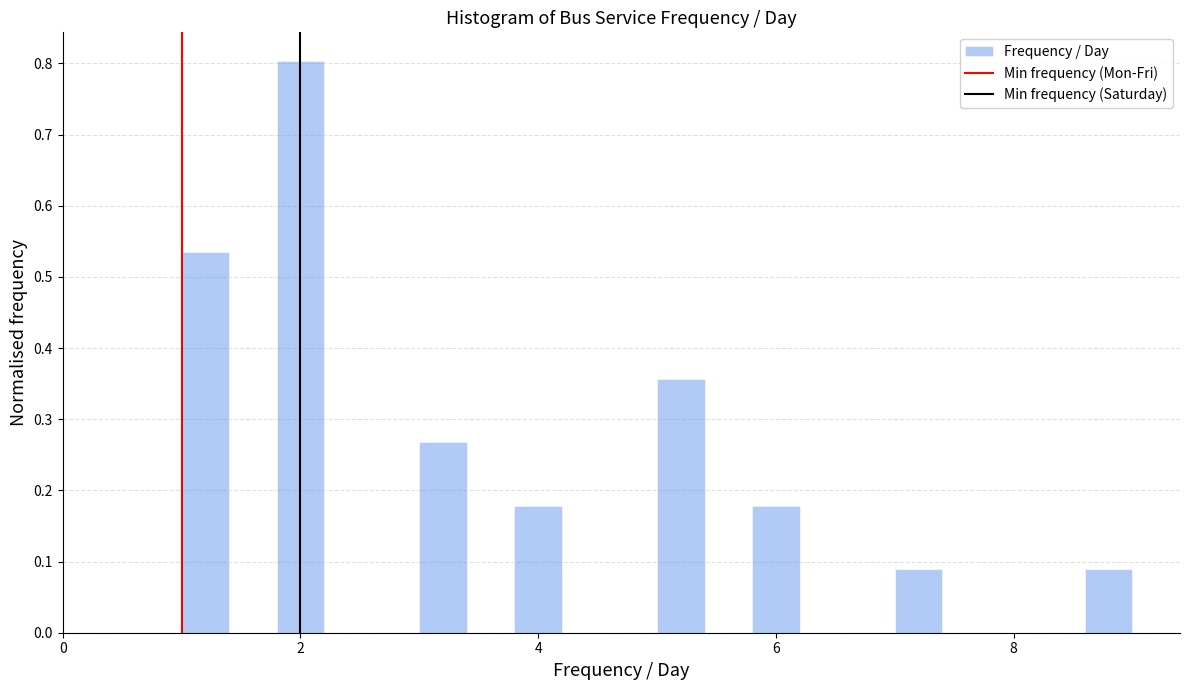

Around what value on the x-axis is the tallest bar? Give the approximate position of its centre, as read against the axis.

2.0